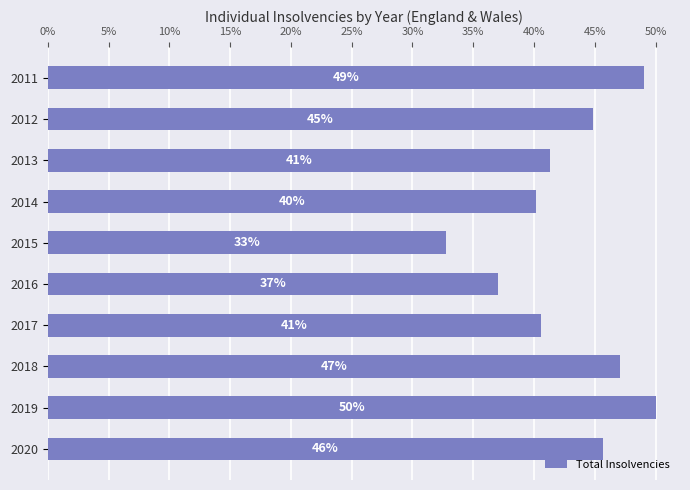

Is it true that the value at 2018 is 63.6?

False